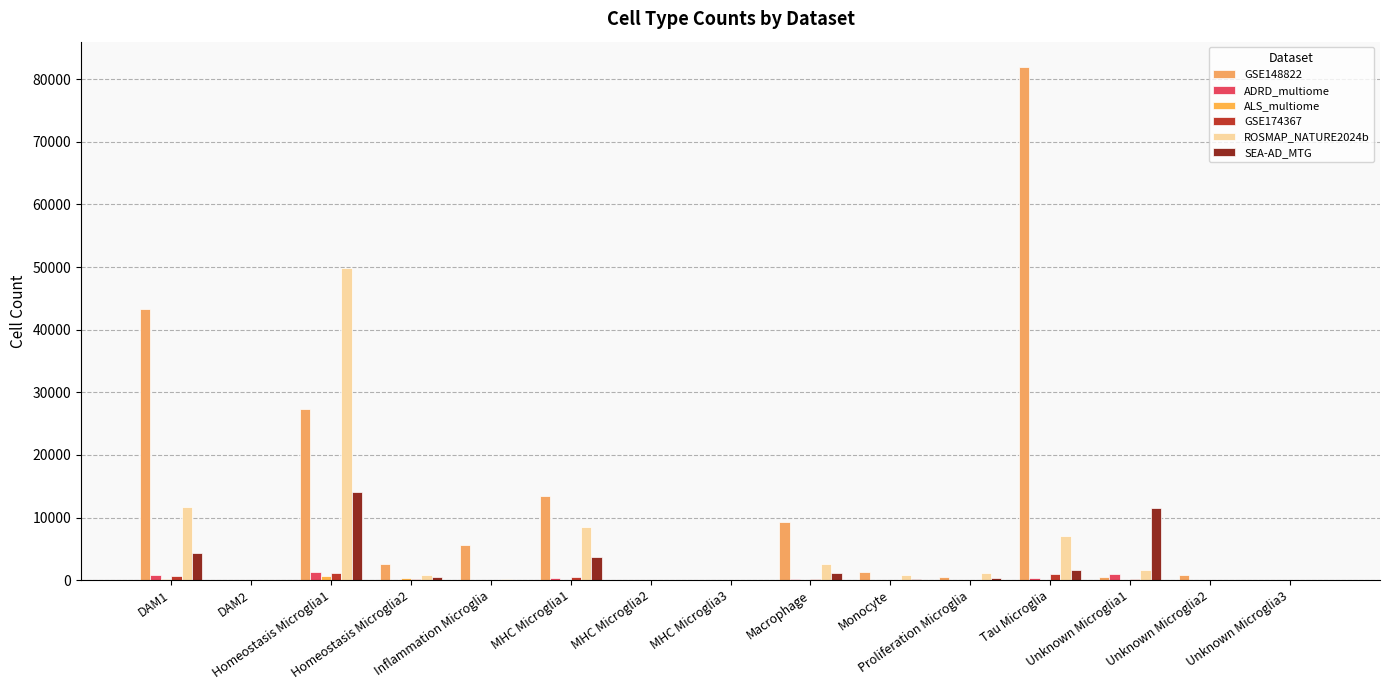

Which series has the largest range (max minus min)?

GSE148822